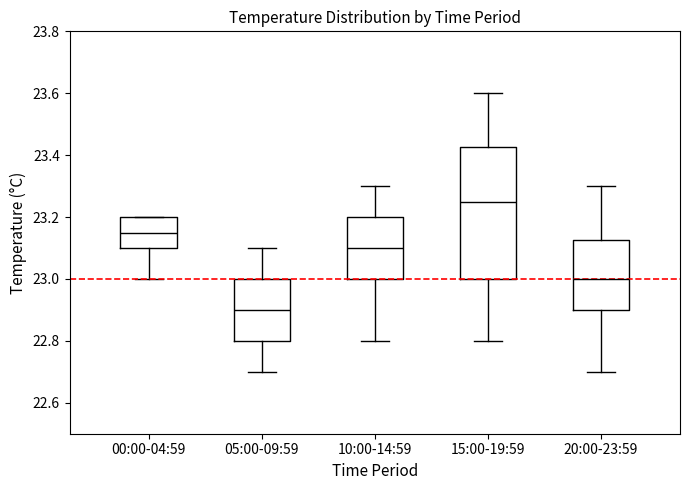

Reading left to right, read every box against the y-axis: the position of its median line, the range the box covers, and the ends of its whiskers. The values are not printed on the chart, so give them approximately, as read against the axis.

00:00-04:59: median 23.16, box 23.10 to 23.20, whiskers 23.00 to 23.20
05:00-09:59: median 22.90, box 22.80 to 23.00, whiskers 22.70 to 23.10
10:00-14:59: median 23.10, box 23.00 to 23.20, whiskers 22.80 to 23.30
15:00-19:59: median 23.26, box 23.00 to 23.42, whiskers 22.80 to 23.60
20:00-23:59: median 23.00, box 22.90 to 23.12, whiskers 22.70 to 23.30